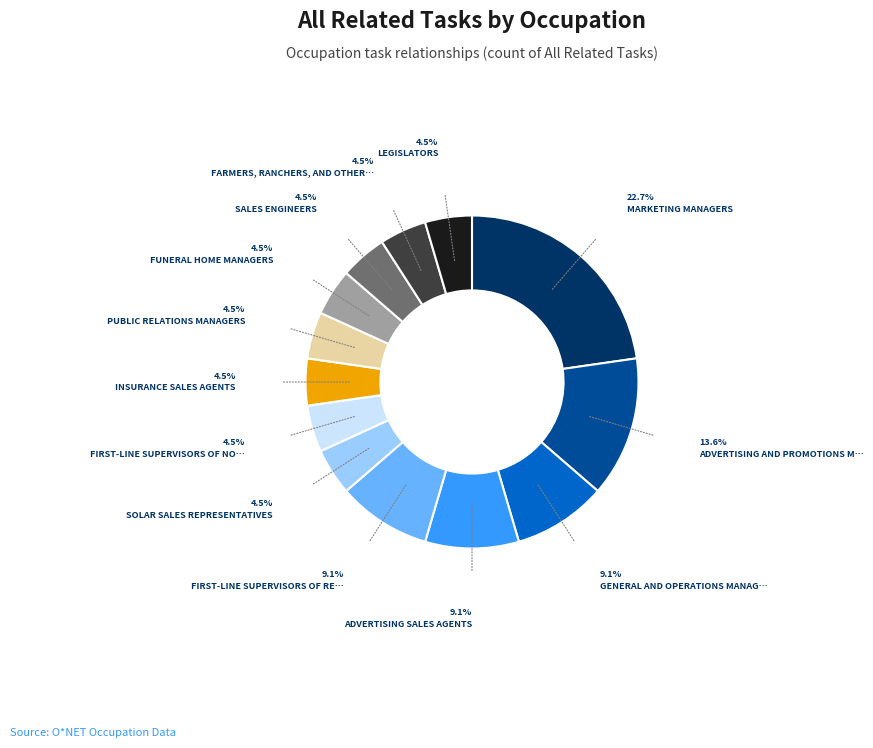

How many segments does this pie chart have?

13